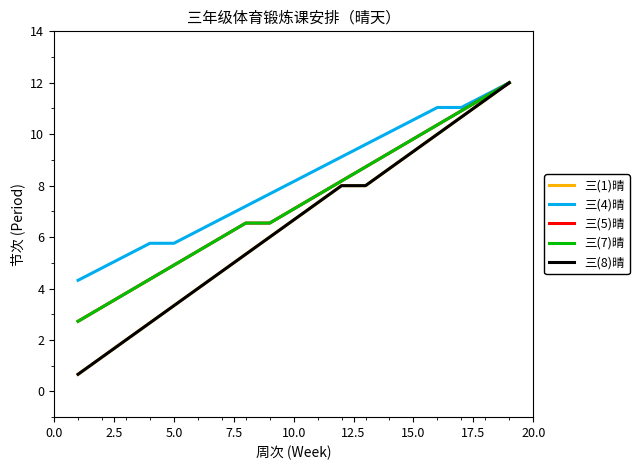

Reading right to left, list all the values displayed in this chart.

三(1)晴: 12.0	11.3	10.7	10.0	9.3	8.7	8.0	8.0	7.3	6.7	6.0	5.3	4.7	4.0	3.3	2.7	2.0	1.3	0.7
三(4)晴: 12.0	11.5	11.0	11.0	10.6	10.1	9.6	9.1	8.6	8.2	7.7	7.2	6.7	6.2	5.8	5.8	5.3	4.8	4.3
三(5)晴: 12.0	11.5	10.9	10.4	9.8	9.3	8.7	8.2	7.6	7.1	6.5	6.5	6.0	5.5	4.9	4.4	3.8	3.3	2.7
三(7)晴: 12.0	11.5	10.9	10.4	9.8	9.3	8.7	8.2	7.6	7.1	6.5	6.5	6.0	5.5	4.9	4.4	3.8	3.3	2.7
三(8)晴: 12.0	11.3	10.7	10.0	9.3	8.7	8.0	8.0	7.3	6.7	6.0	5.3	4.7	4.0	3.3	2.7	2.0	1.3	0.7